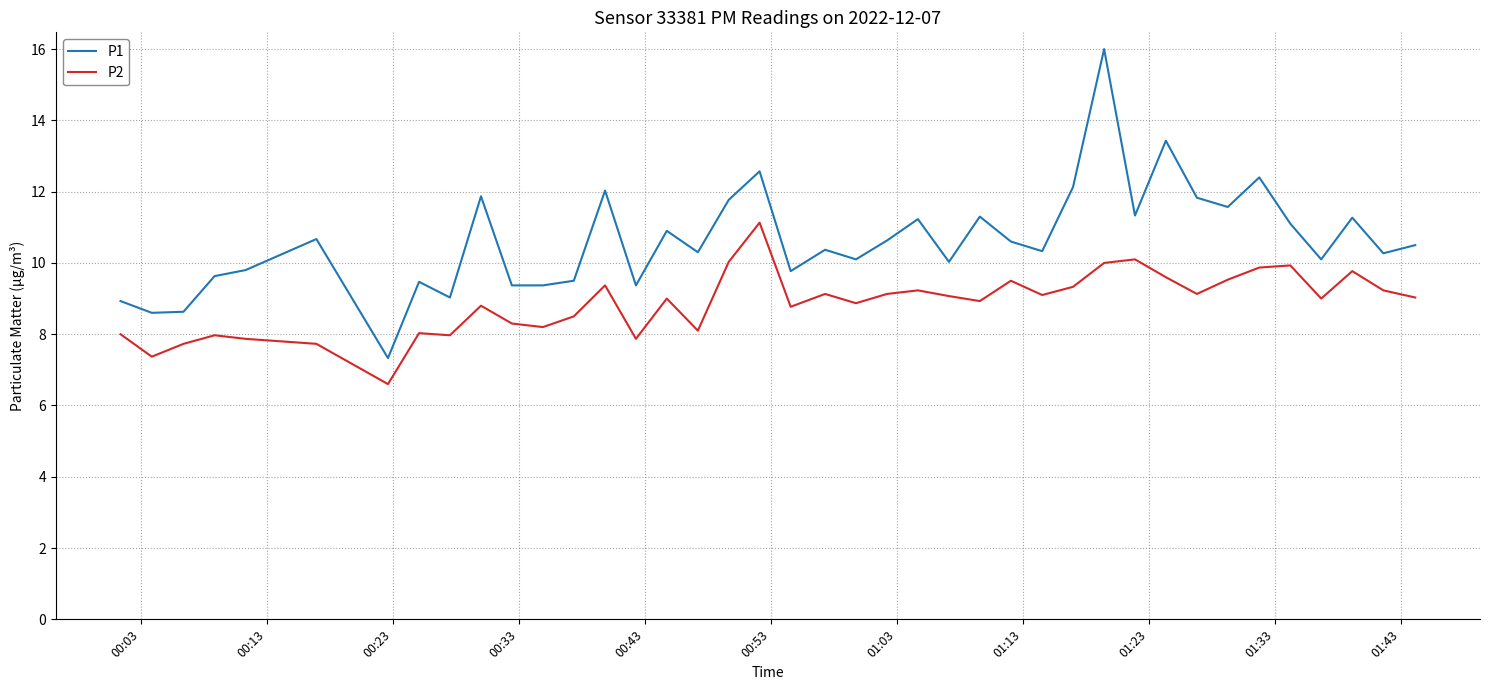

List the series in order of their overall mean, lowest first.

P2, P1